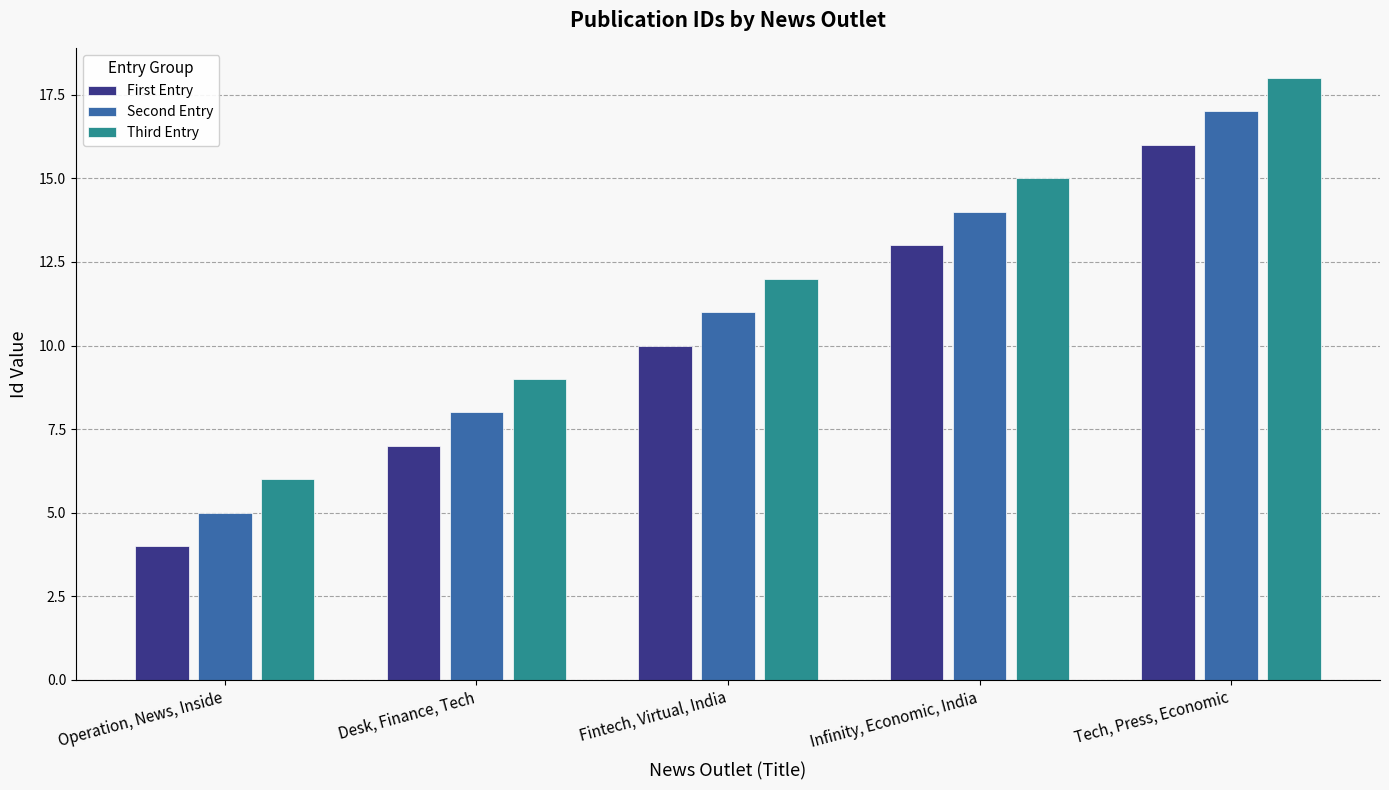

Reading left to right, what are all the values shown in this chart?

First Entry: Operation, News, Inside=4	Desk, Finance, Tech=7	Fintech, Virtual, India=10	Infinity, Economic, India=13	Tech, Press, Economic=16
Second Entry: Operation, News, Inside=5	Desk, Finance, Tech=8	Fintech, Virtual, India=11	Infinity, Economic, India=14	Tech, Press, Economic=17
Third Entry: Operation, News, Inside=6	Desk, Finance, Tech=9	Fintech, Virtual, India=12	Infinity, Economic, India=15	Tech, Press, Economic=18